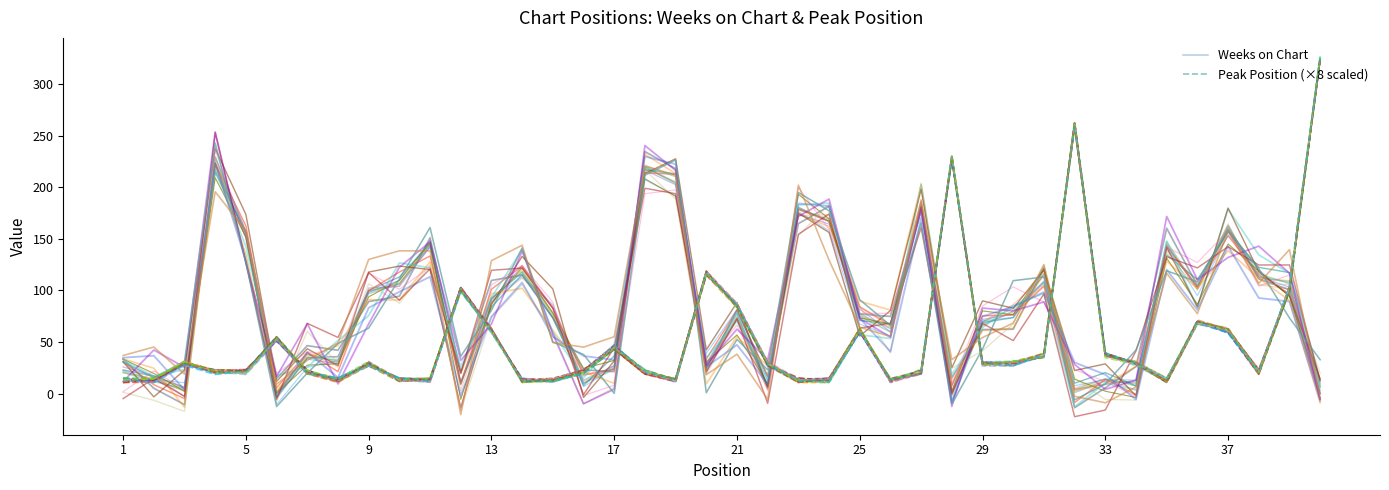

What is the minimum value for Peak Position (×8 scaled)?

10.7